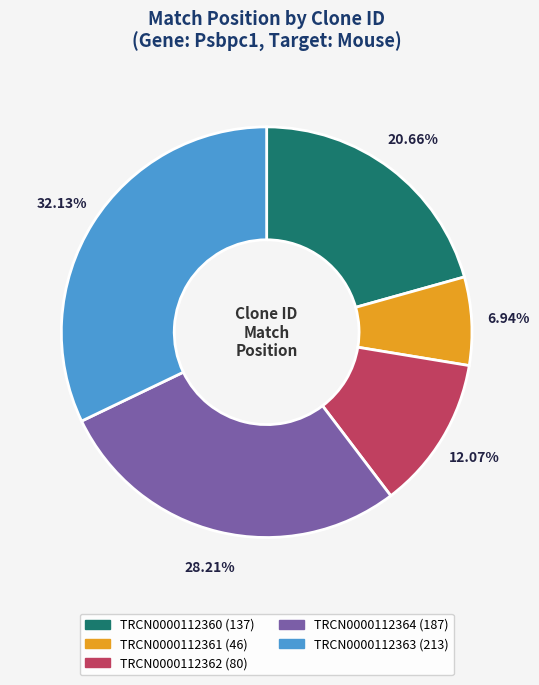

How much of the chart is everything except TRCN0000112362?

87.9%